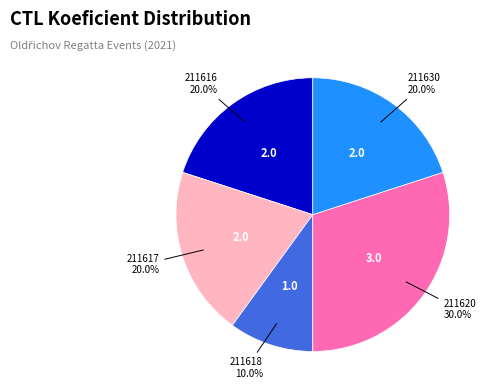

Which slice is the smallest?

211618